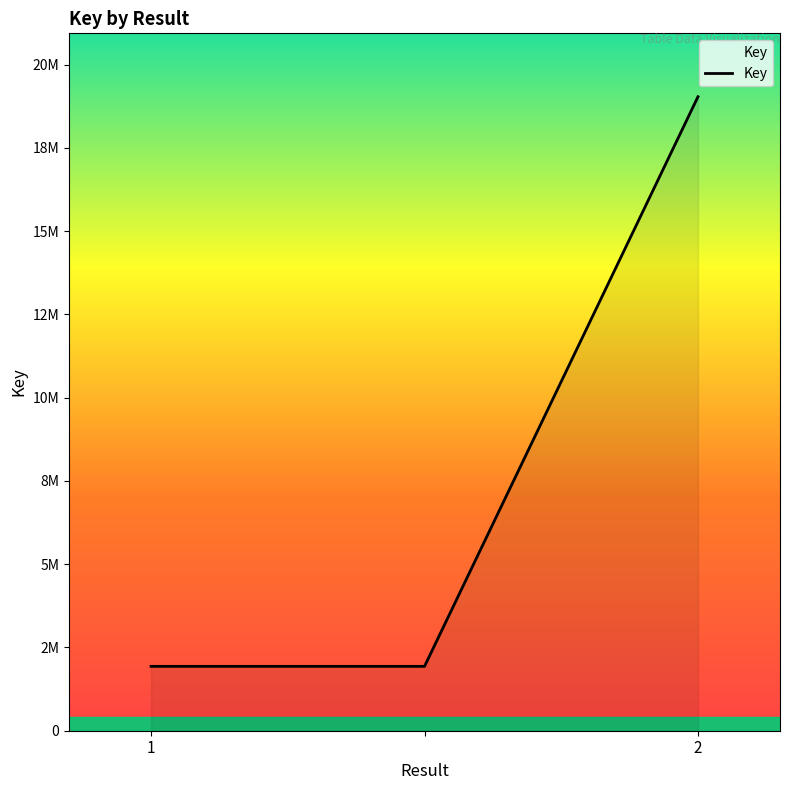

Reading right to left, transcribe all the data shown in this chart.

19038582	1932968	1932968